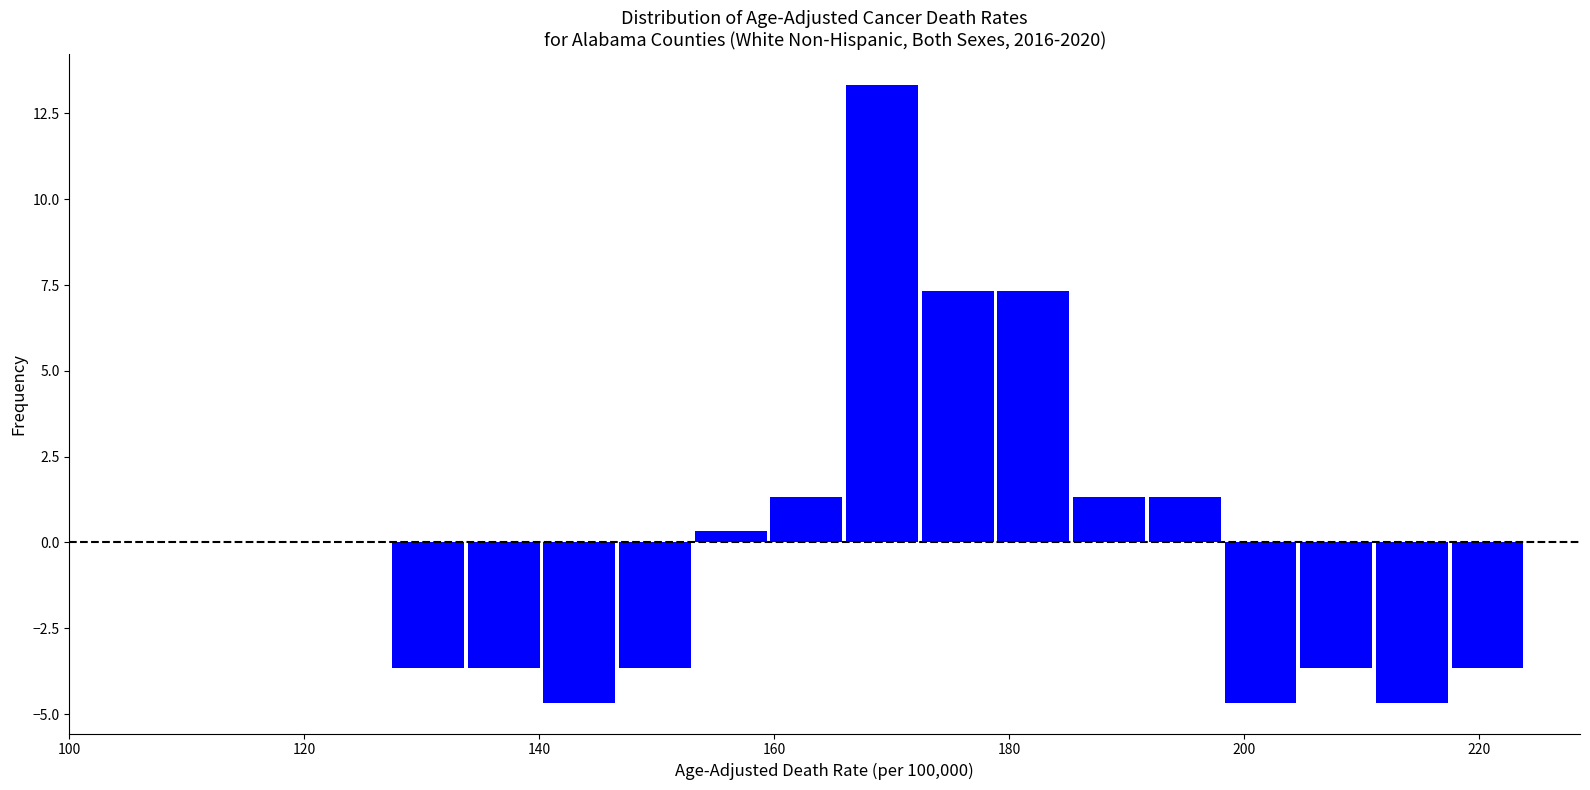

Around what value on the x-axis is the tallest bar? Give the approximate position of its centre, as read against the axis.

170